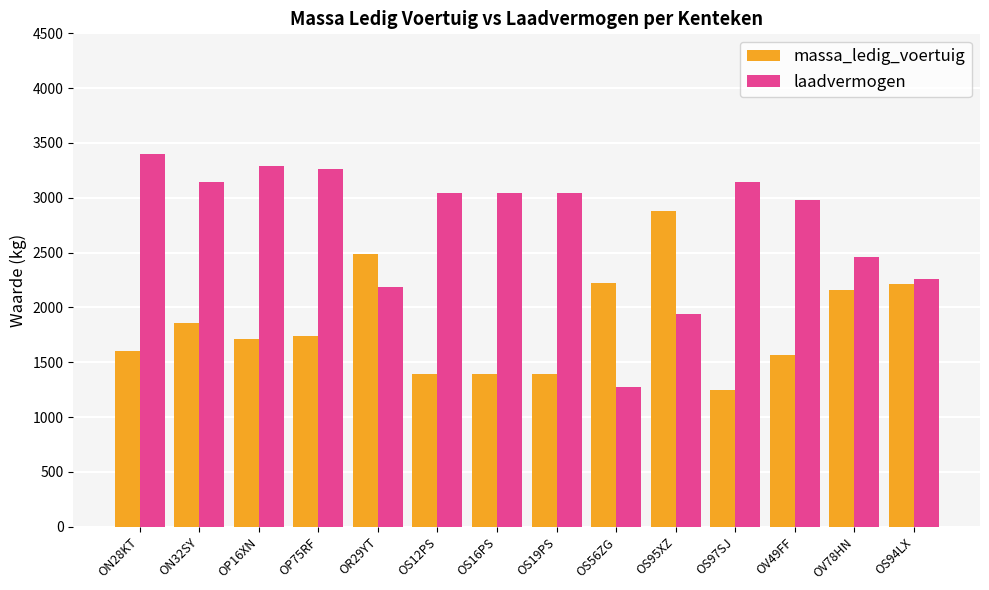

Which series has the largest total across all categories?

laadvermogen